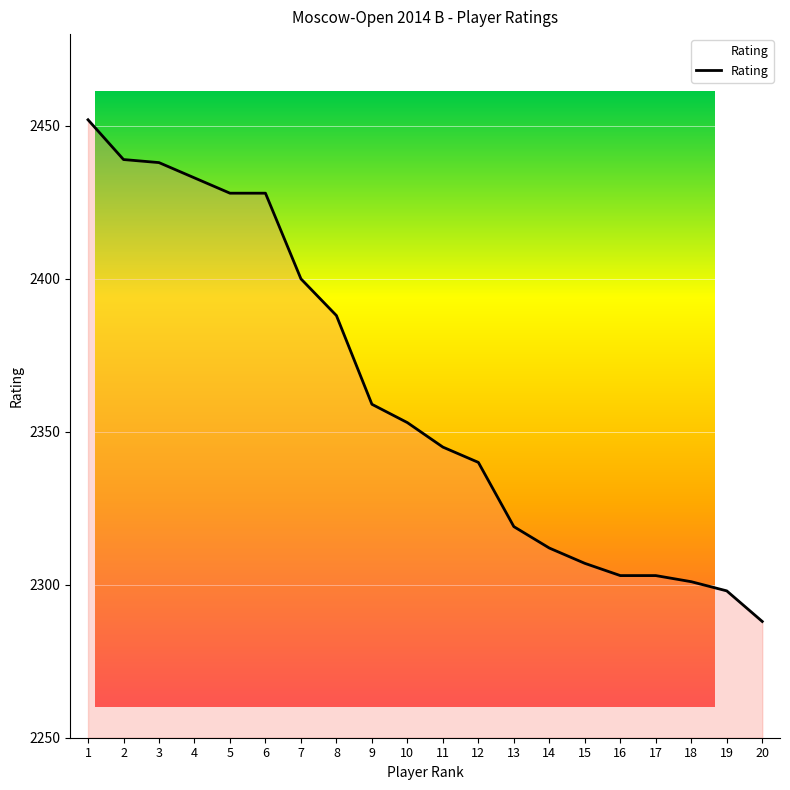

What is the minimum value shown in the chart?

2288